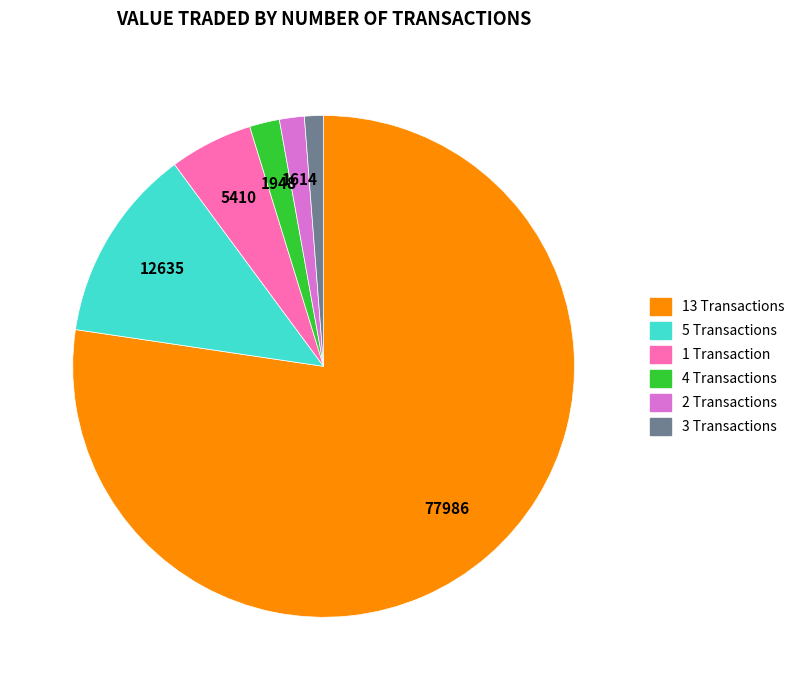

Which slice is the largest?

13 Transactions